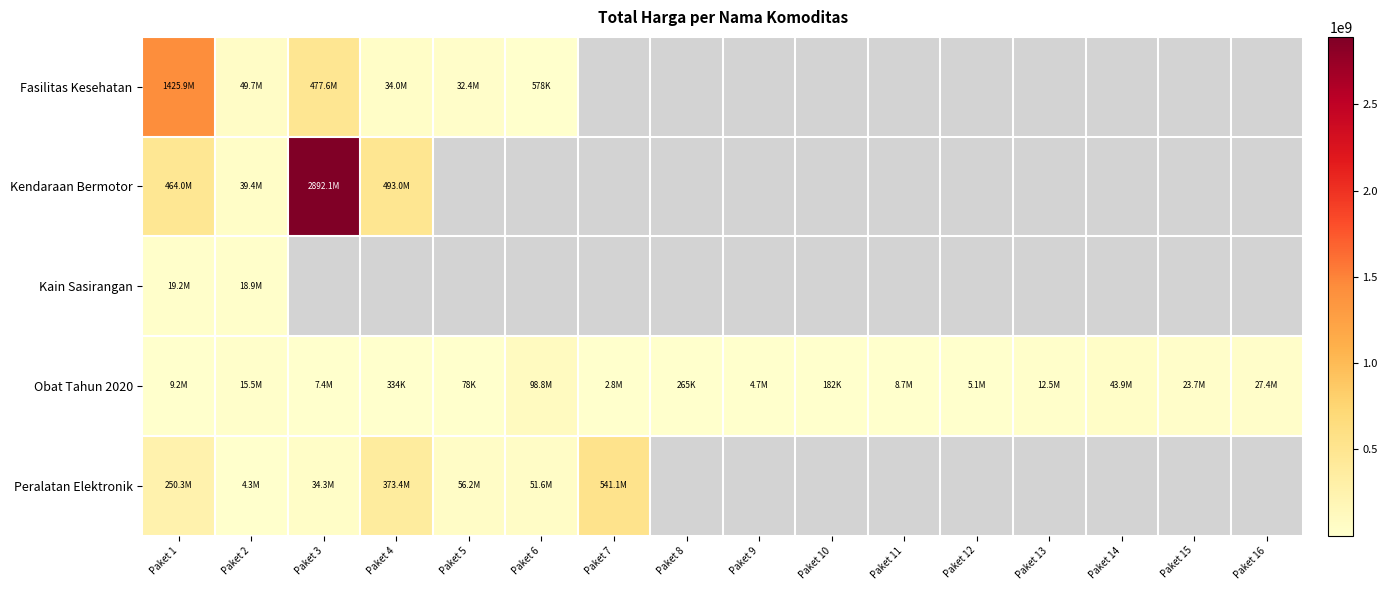

Where is Fasilitas Kesehatan nearest to the value 713222887?

Paket 3